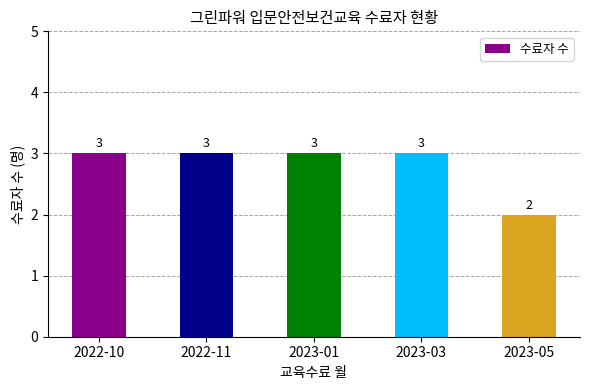

What is the average value?

3